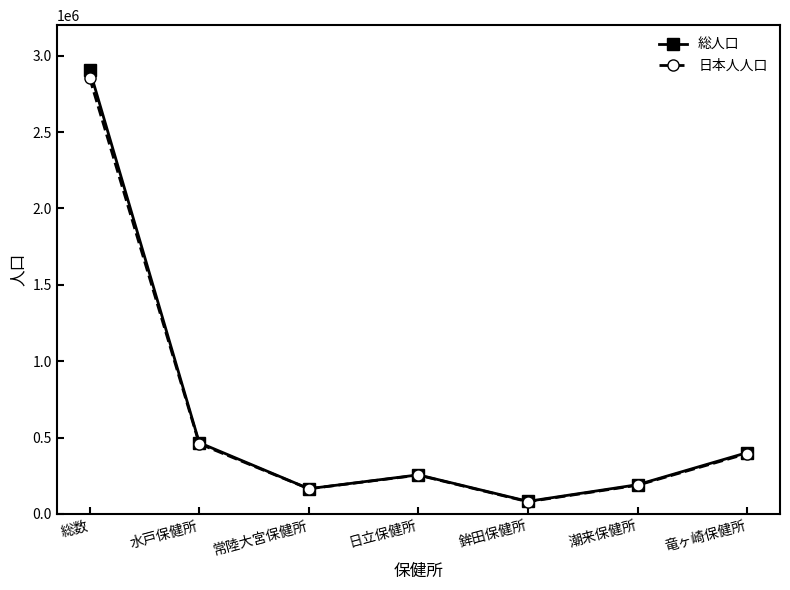

Reading right to left, transcribe all the data shown in this chart.

総人口: 401351	191390	82393	255828	165163	466569	2907262
日本人人口: 395078	187902	79745	253905	164509	459462	2853283